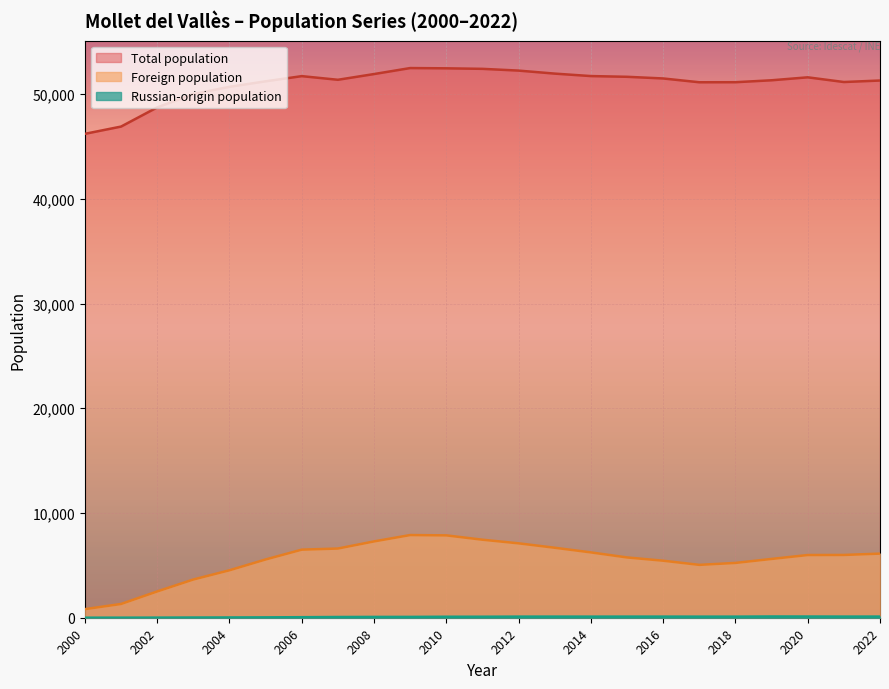

Which series has the largest total across all categories?

Total population